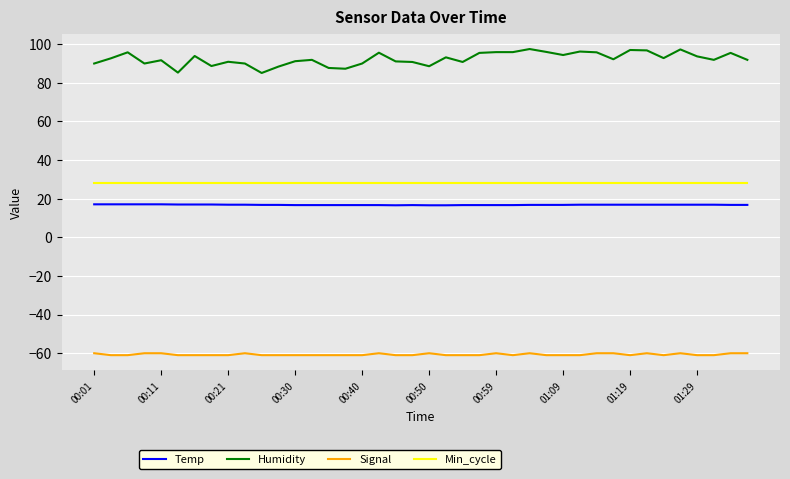

True or false: Humidity and Min_cycle intersect in this chart.

False